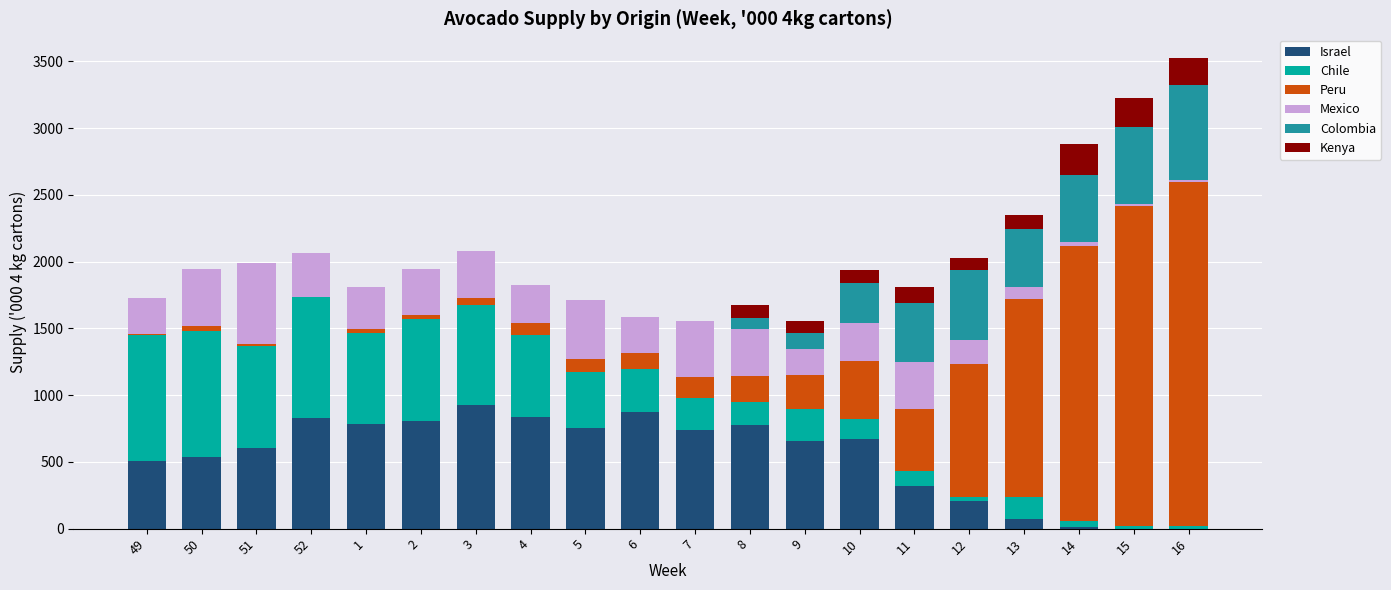

Are the bars horizontal?

No